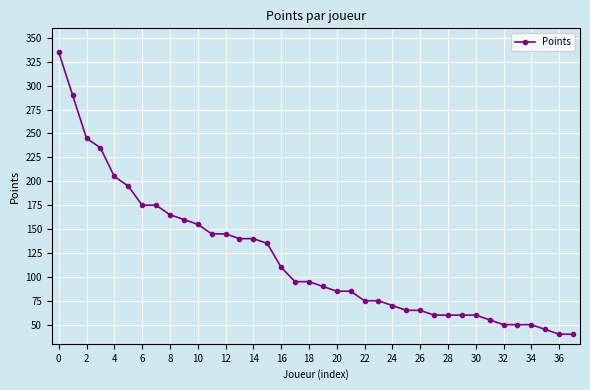

Reading left to right, what are all the values shown in this chart?

335	290	245	235	205	195	175	175	165	160	155	145	145	140	140	135	110	95	95	90	85	85	75	75	70	65	65	60	60	60	60	55	50	50	50	45	40	40